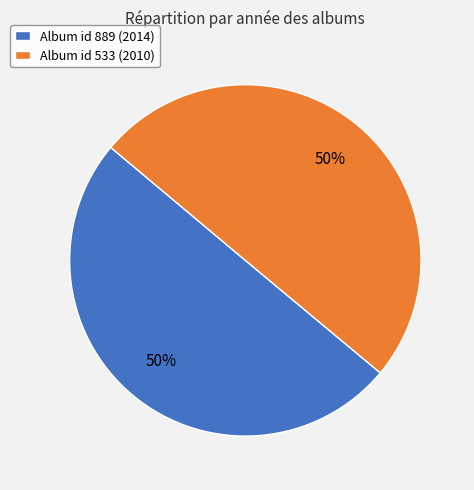

Approximately how many times larger is the value at Album id 889 (2014) compared to Album id 533 (2010)?

1.0